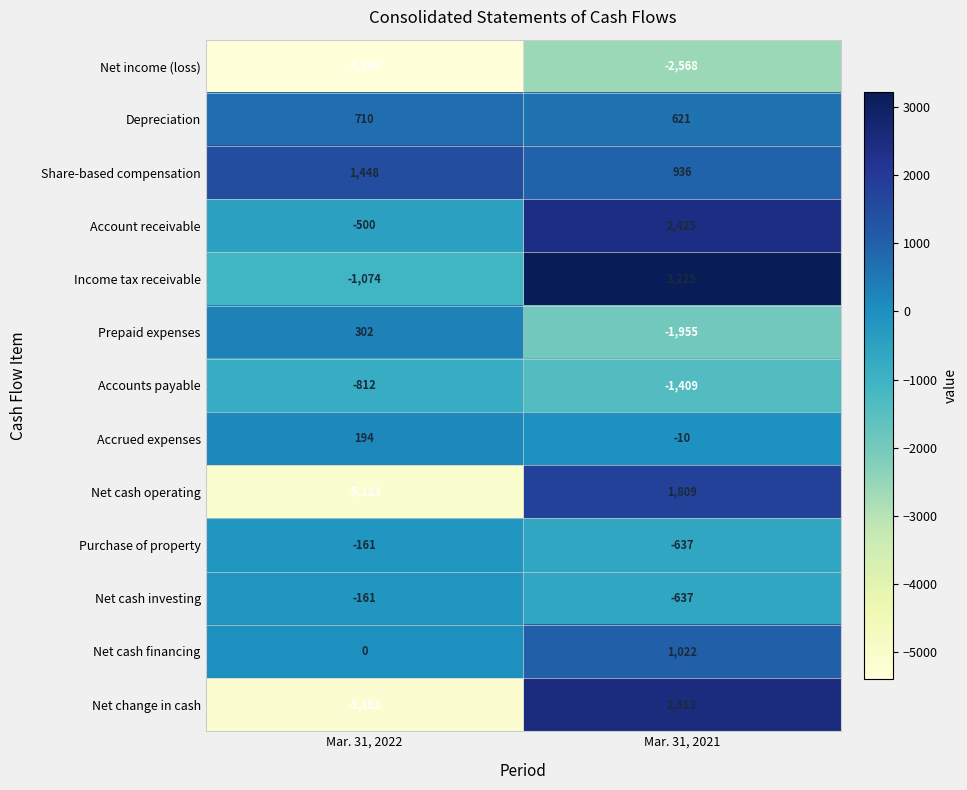

Is the value of Net cash financing at Mar. 31, 2021 greater than the value of Net cash investing at Mar. 31, 2022?

Yes